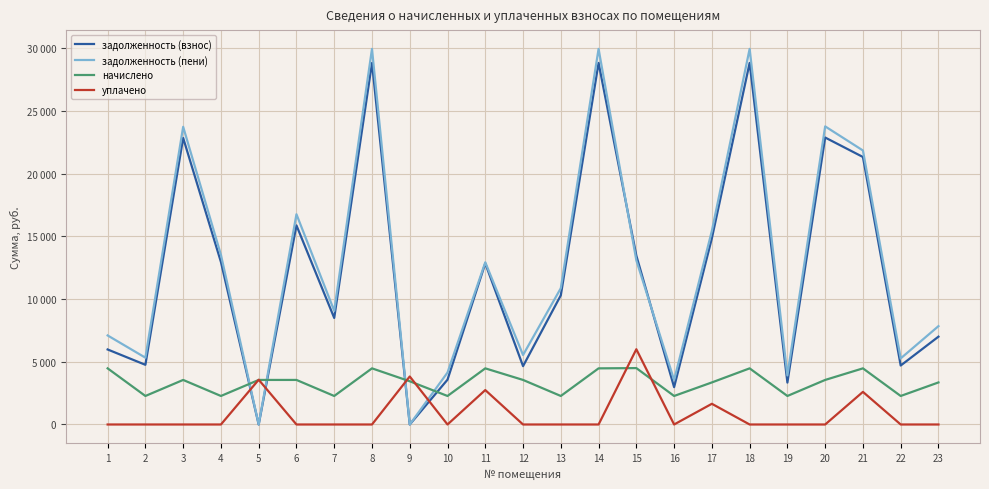

How many intersections are there between задолженность (пени) and задолженность (взнос)?

2